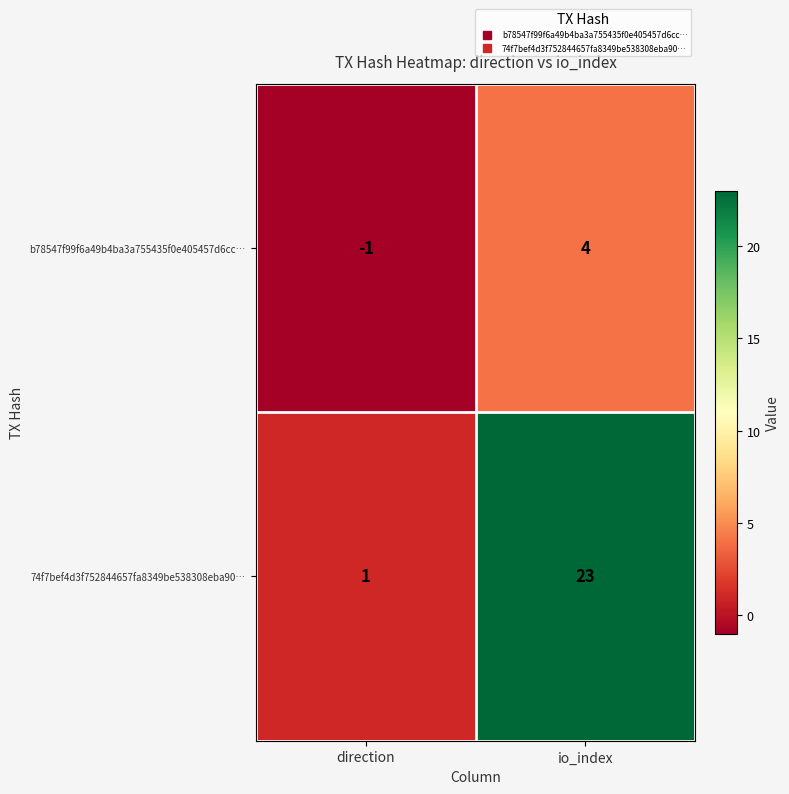

What is the highest value of the b78547f99f6a49b4ba3a755435f0e405457d6cc… series?

4